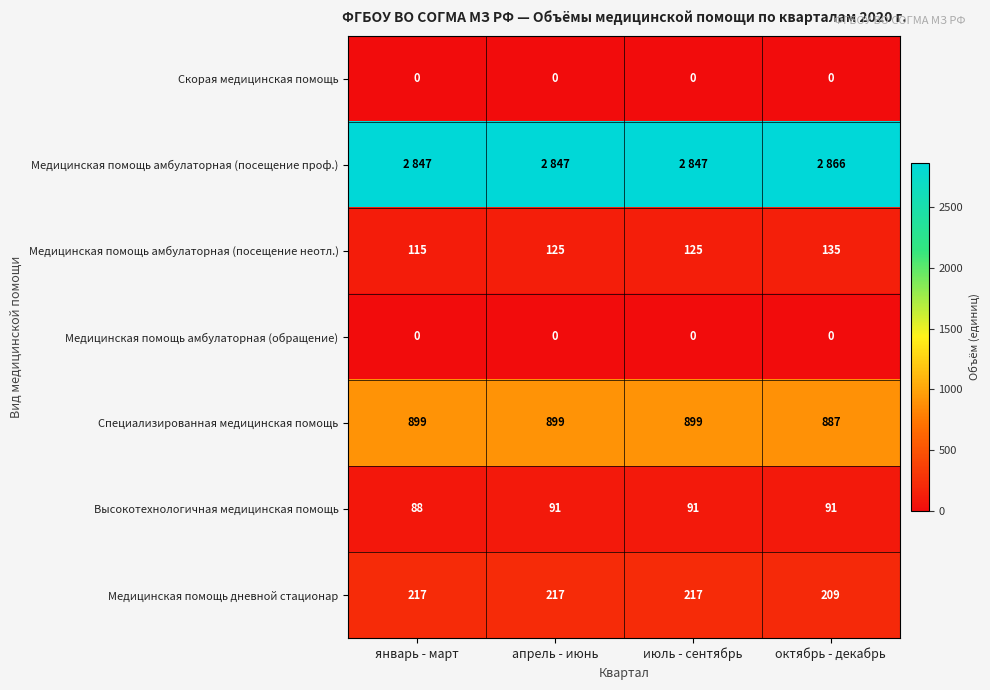

True or false: Медицинская помощь дневной стационар has a value of 330 at январь - март.

False